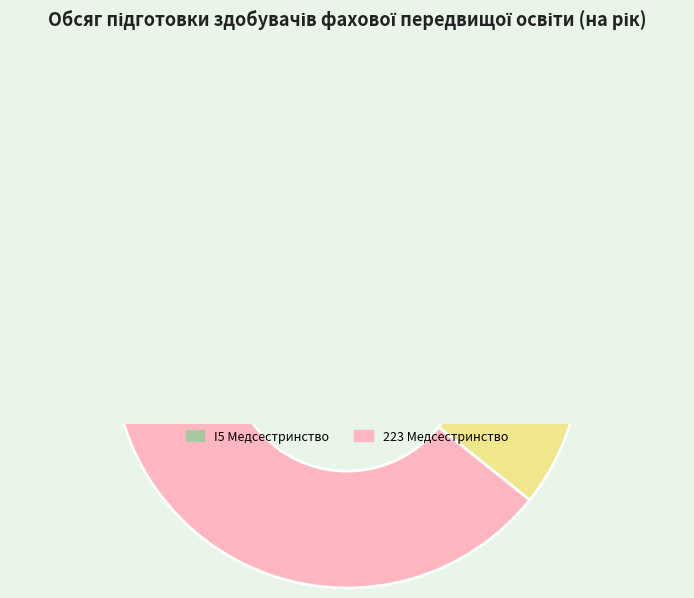

How many segments does this pie chart have?

4